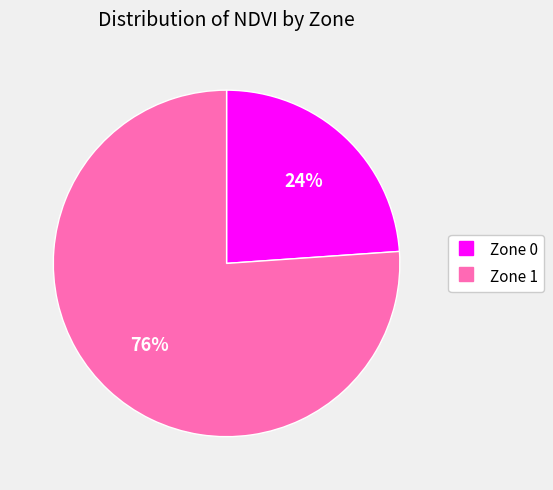

To the nearest percent, what percentage of the pie is Zone 1?

76%